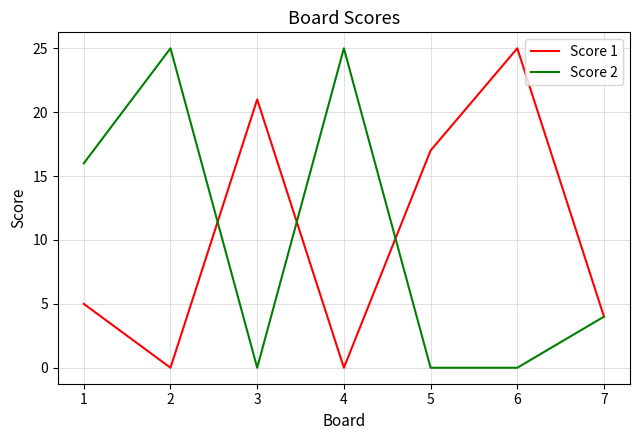

How many Score 2 values are between 0 and 25?

7